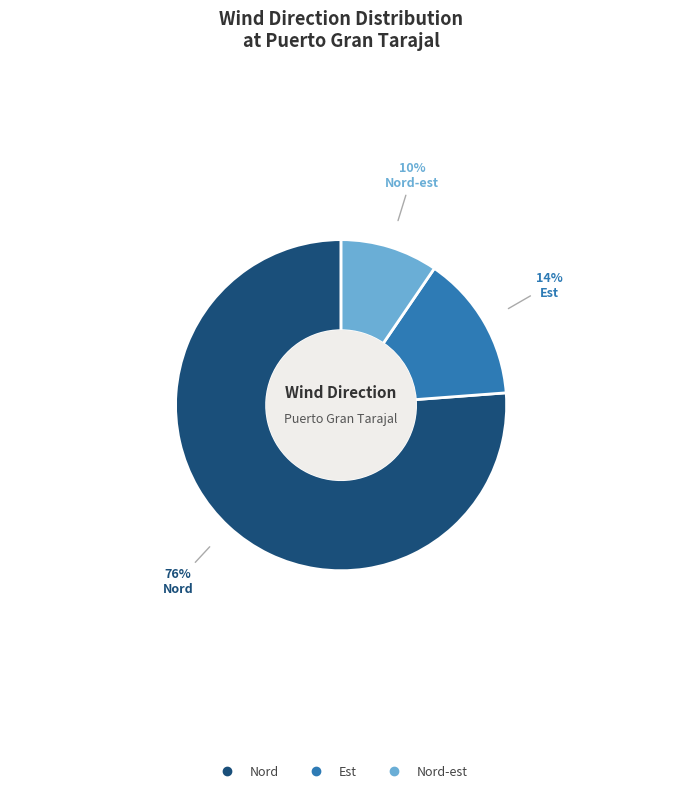

Is there a majority slice in this chart?

Yes